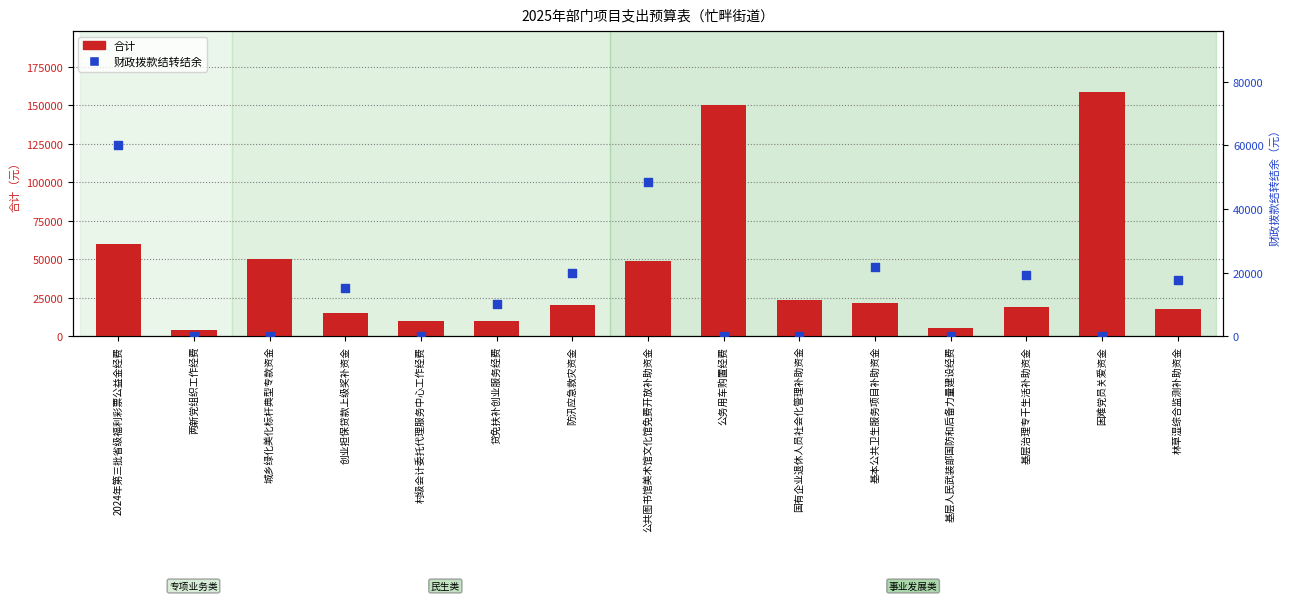

At how many categories does at least one series exceed 111224?

2